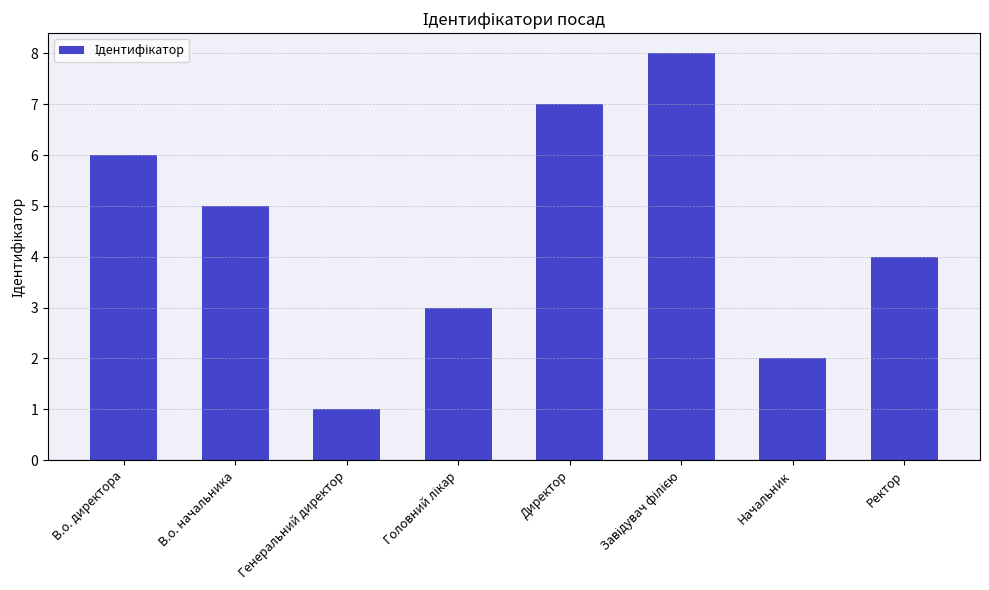

Read the value at Директор.

7